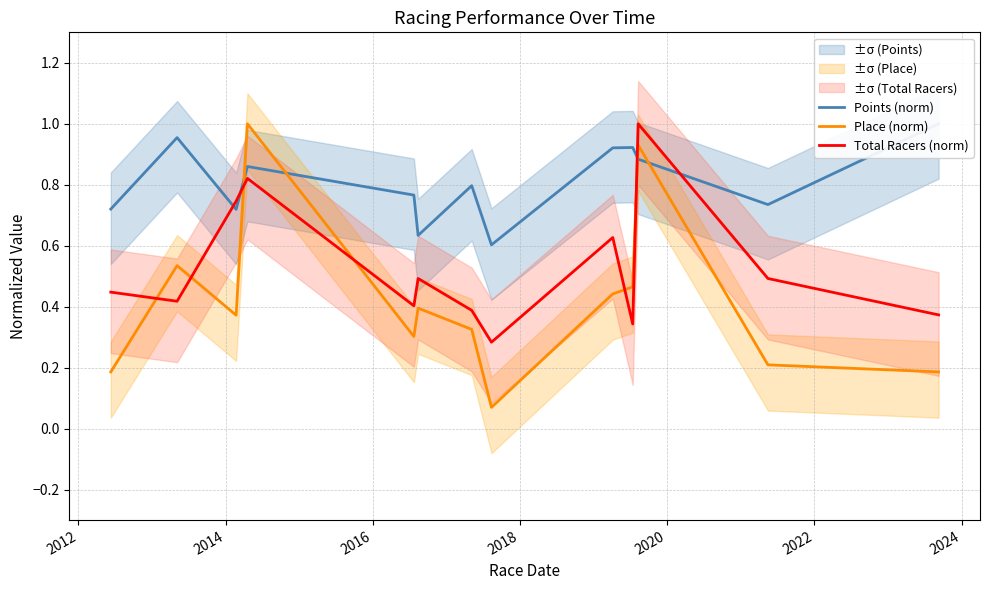

Is the value of Place (norm) at 2014 greater than the value of Points (norm) at 2020?

No